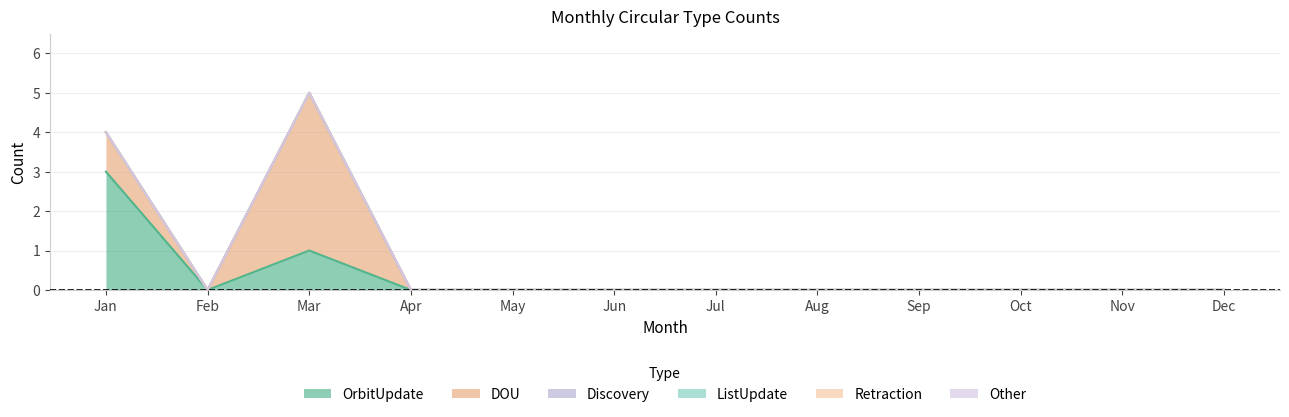

Reading right to left, what are all the values shown in this chart?

OrbitUpdate: Dec=0	Nov=0	Oct=0	Sep=0	Aug=0	Jul=0	Jun=0	May=0	Apr=0	Mar=1	Feb=0	Jan=3
DOU: Dec=0	Nov=0	Oct=0	Sep=0	Aug=0	Jul=0	Jun=0	May=0	Apr=0	Mar=4	Feb=0	Jan=1
Discovery: Dec=0	Nov=0	Oct=0	Sep=0	Aug=0	Jul=0	Jun=0	May=0	Apr=0	Mar=0	Feb=0	Jan=0
ListUpdate: Dec=0	Nov=0	Oct=0	Sep=0	Aug=0	Jul=0	Jun=0	May=0	Apr=0	Mar=0	Feb=0	Jan=0
Retraction: Dec=0	Nov=0	Oct=0	Sep=0	Aug=0	Jul=0	Jun=0	May=0	Apr=0	Mar=0	Feb=0	Jan=0
Other: Dec=0	Nov=0	Oct=0	Sep=0	Aug=0	Jul=0	Jun=0	May=0	Apr=0	Mar=0	Feb=0	Jan=0